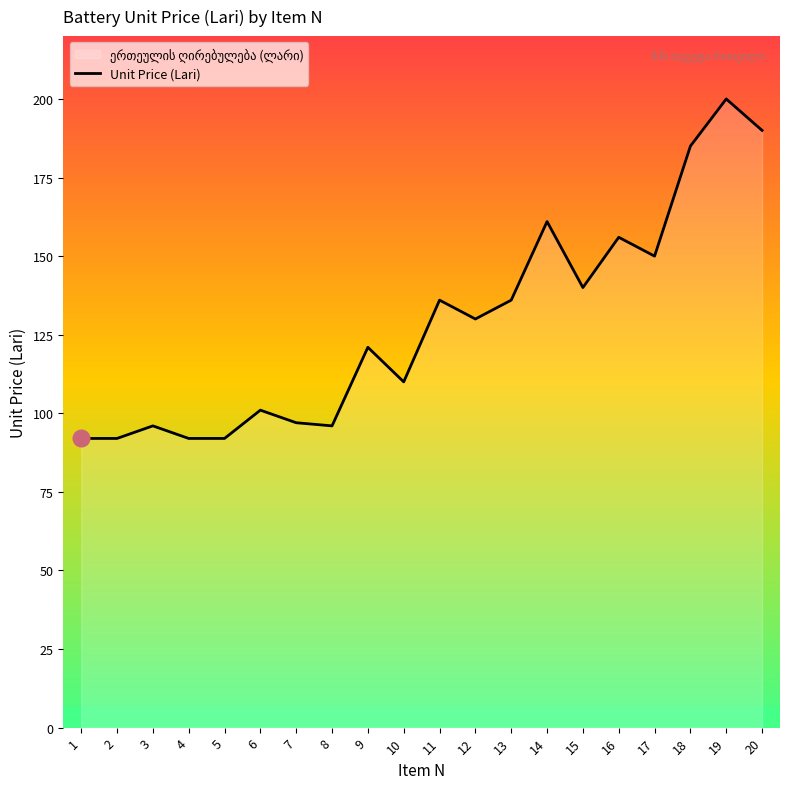

Which category has the highest value across all series?

19